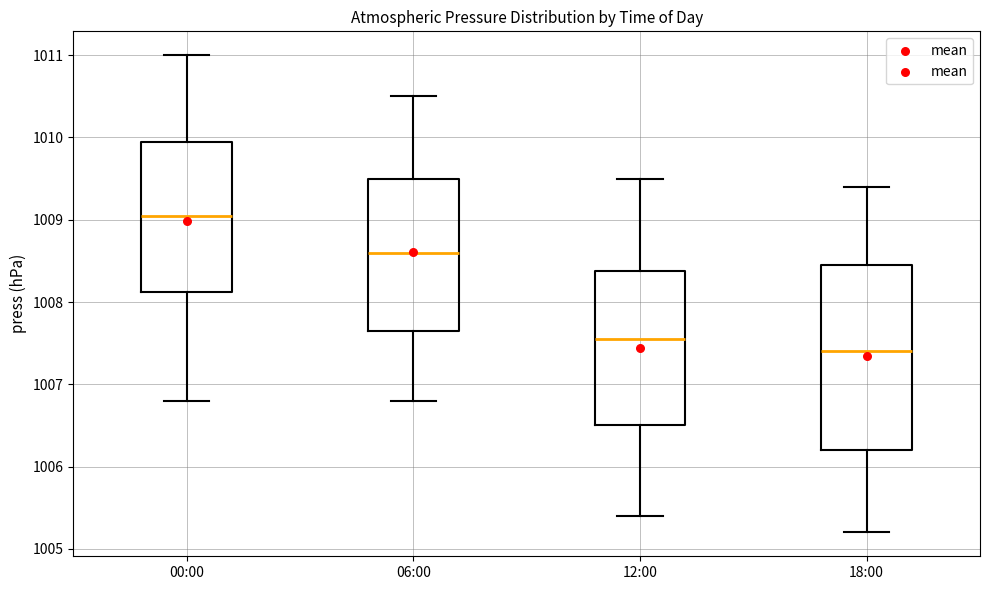

Which box has the lowest median line?

18:00